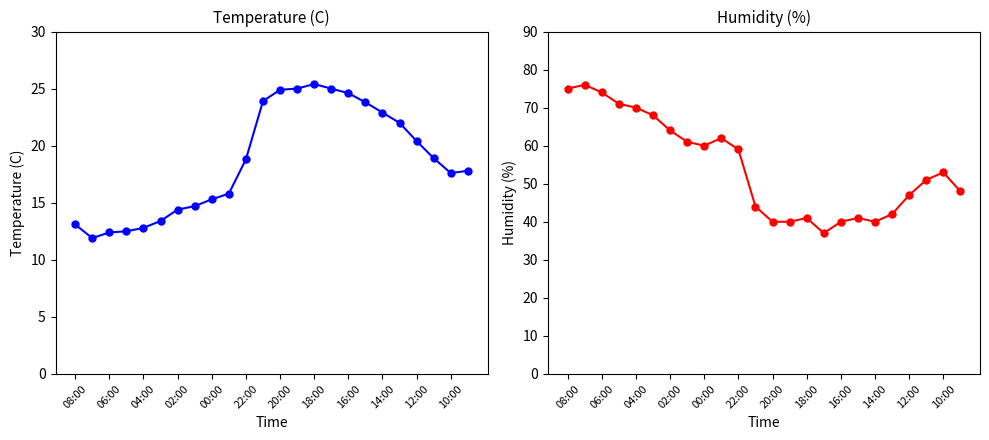

What is the sum of all Humidity (%) values?

1304.0